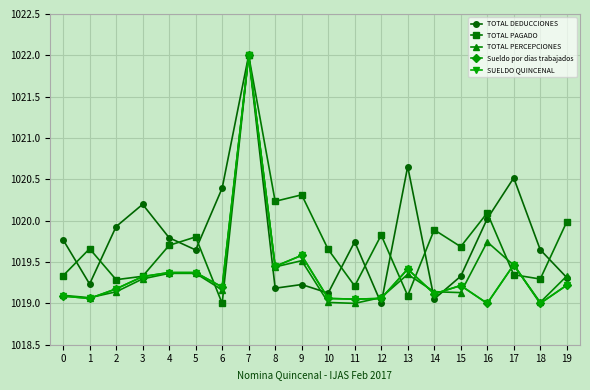

Is this an area chart (filled region under the line)?

No